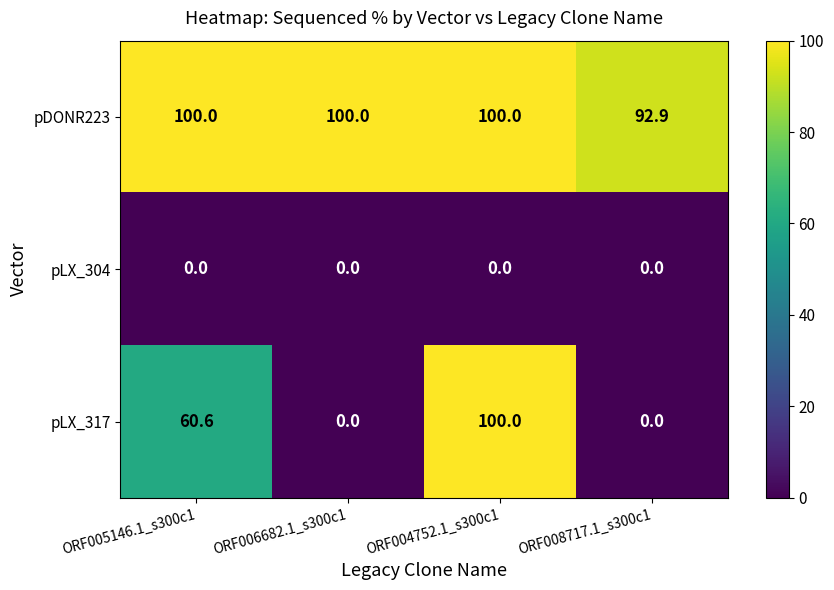

List the series in order of their overall mean, lowest first.

pLX_304, pLX_317, pDONR223